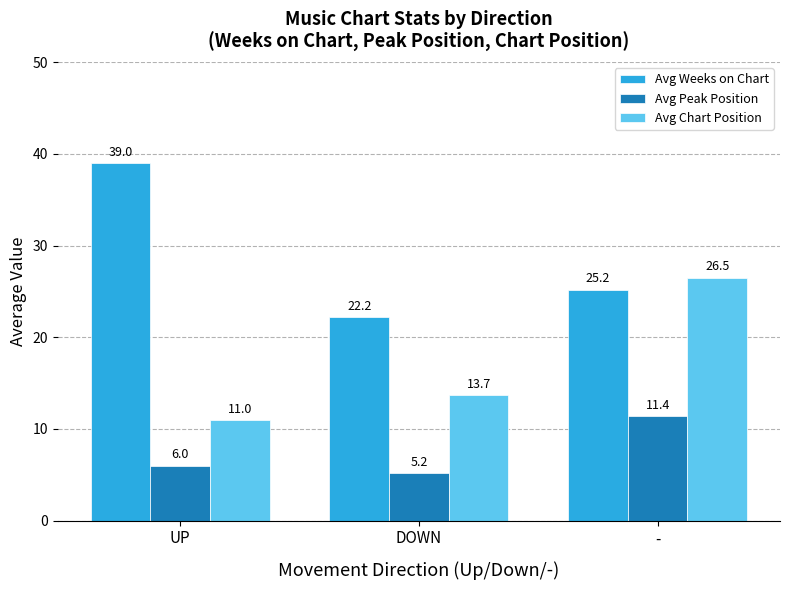

What is the value of the Avg Peak Position bar at the 3rd from the left?

11.4